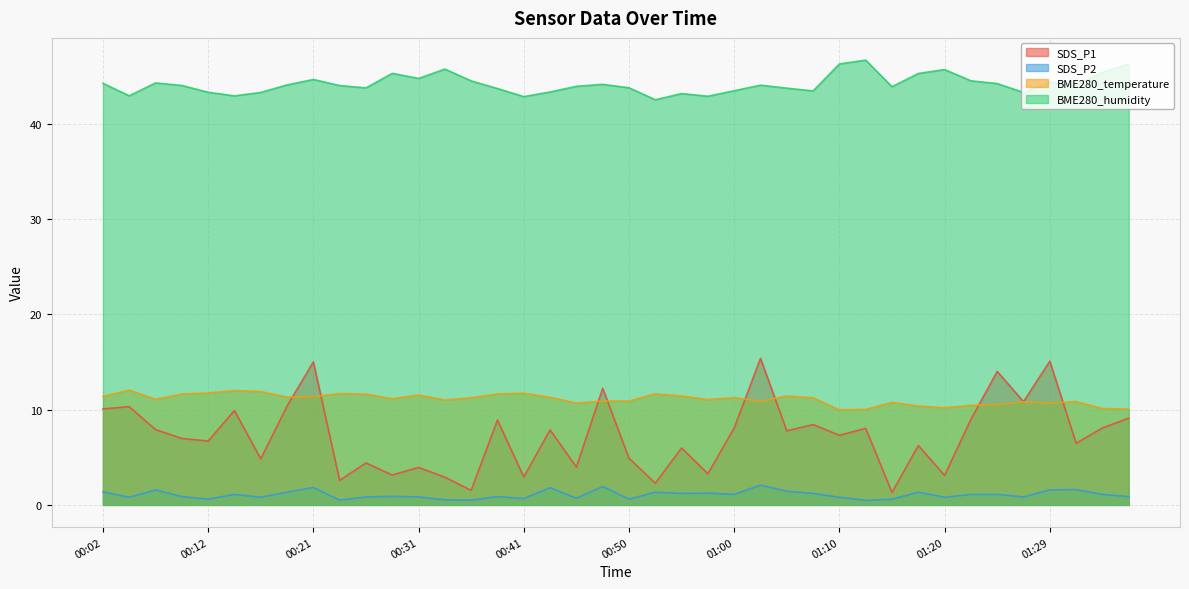

What is the spread (max minus min) of values at 00:43?

41.5